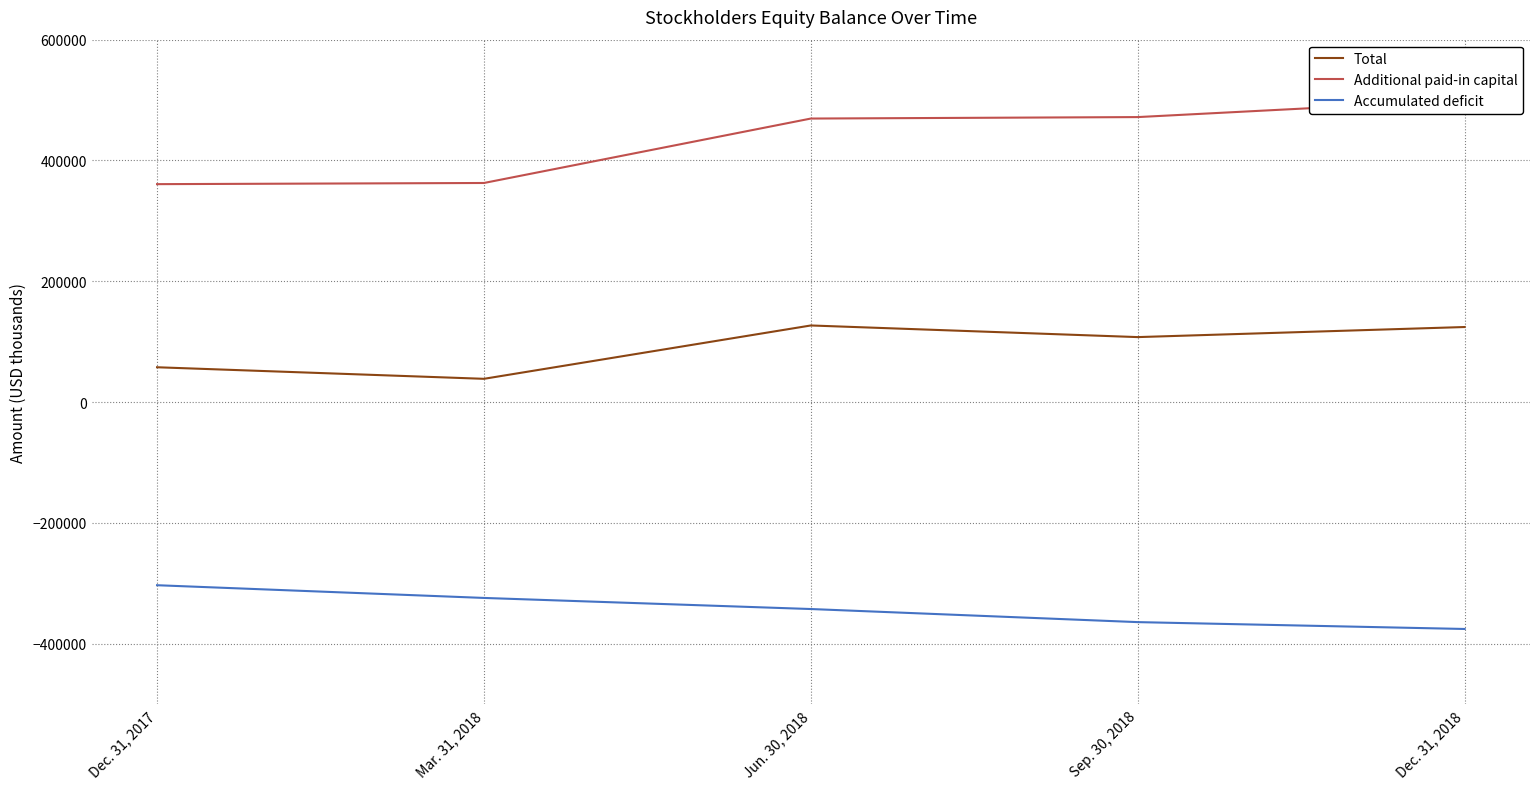

Reading left to right, list all the values displayed in this chart.

Total: 57684	38552	126867	107613	124299
Additional paid-in capital: 360823	362739	469415	471831	499741
Accumulated deficit: -303142	-324192	-342559	-364227	-375576